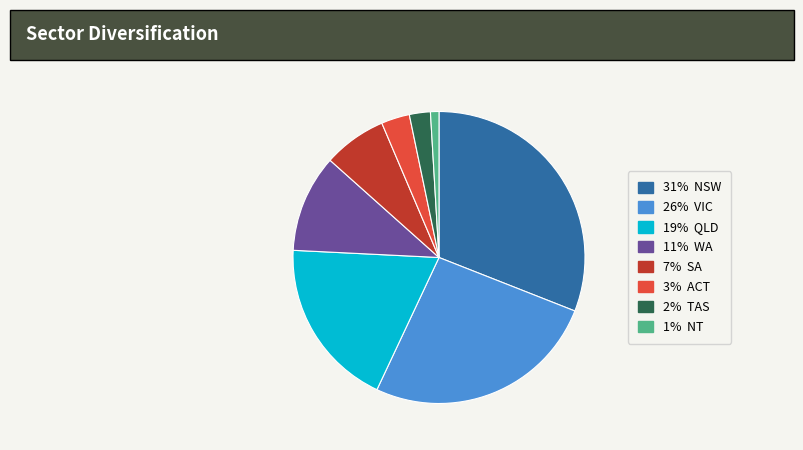

Is there a majority slice in this chart?

No